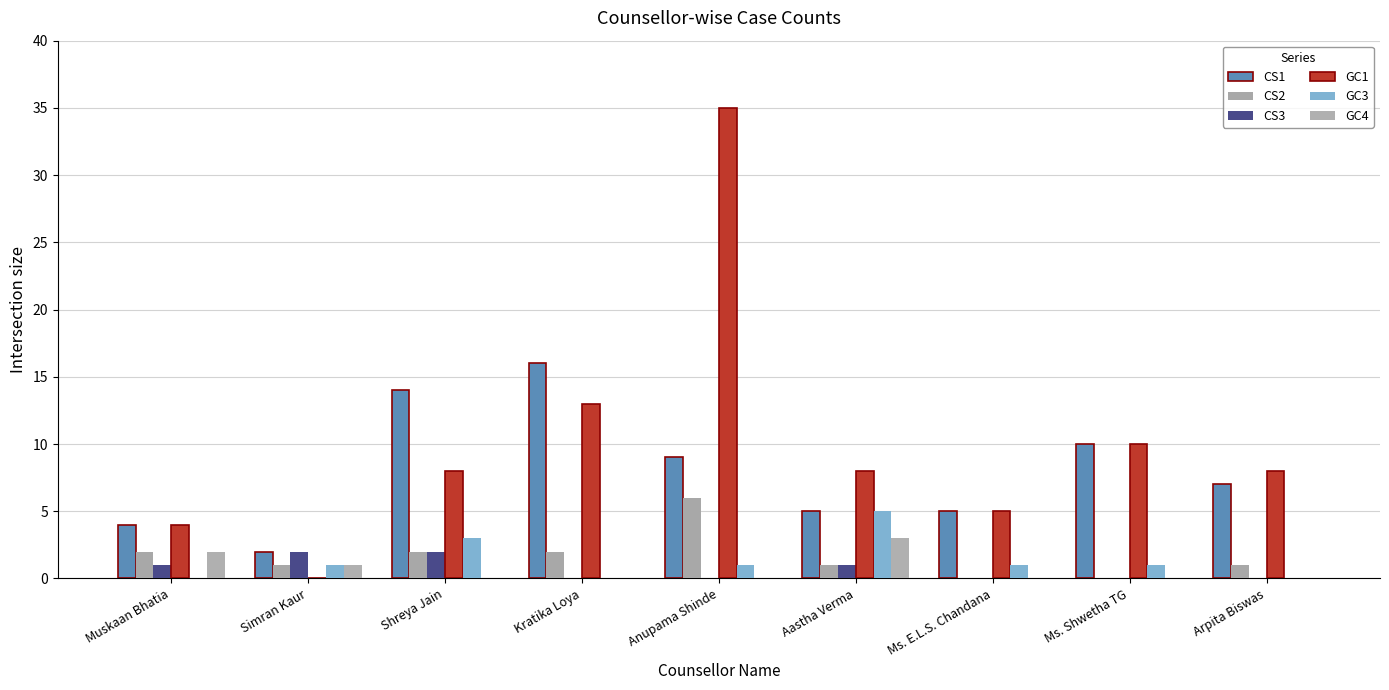

What is the value of the CS1 bar at the 3rd from the left?

14